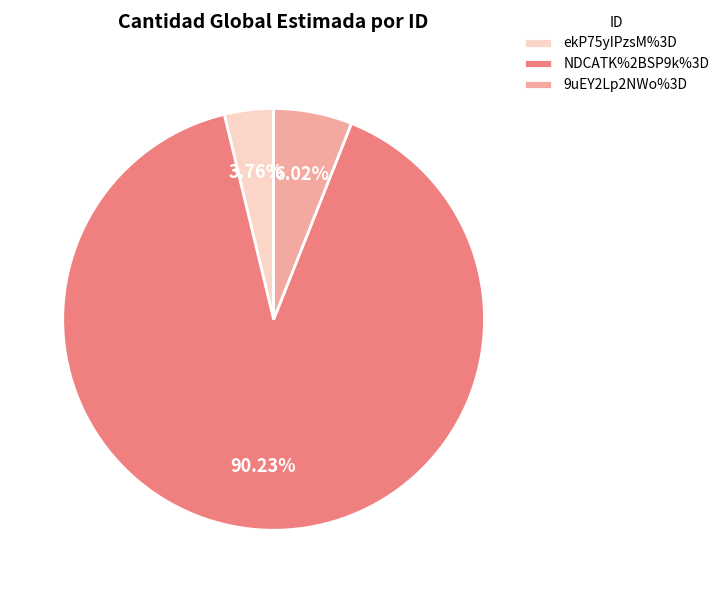

Which category has the biggest portion of the pie?

NDCATK%2BSP9k%3D